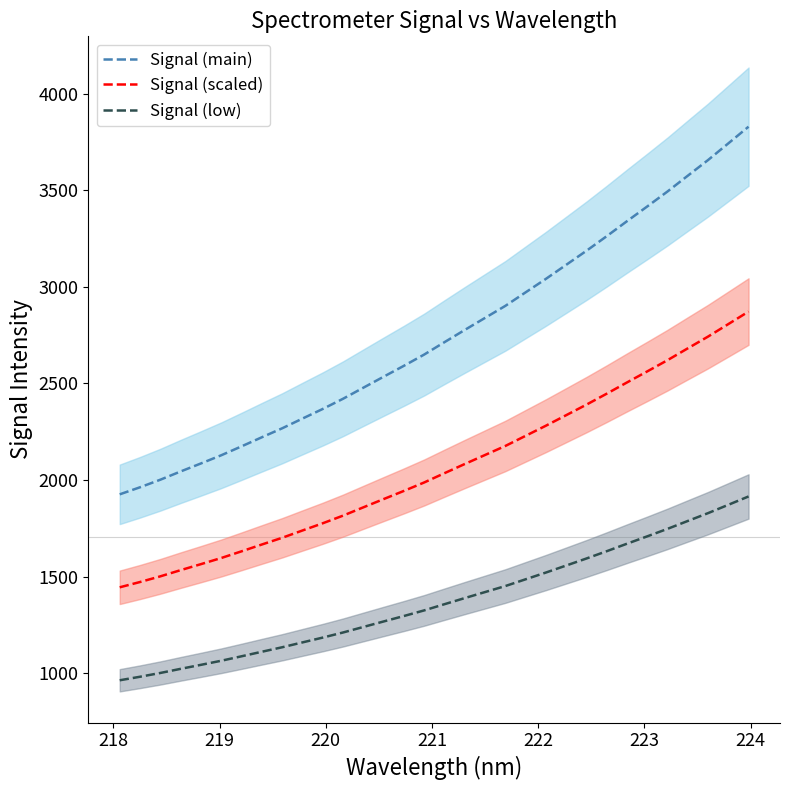

What are all the series names shown in the legend?

Signal (main), Signal (scaled), Signal (low)